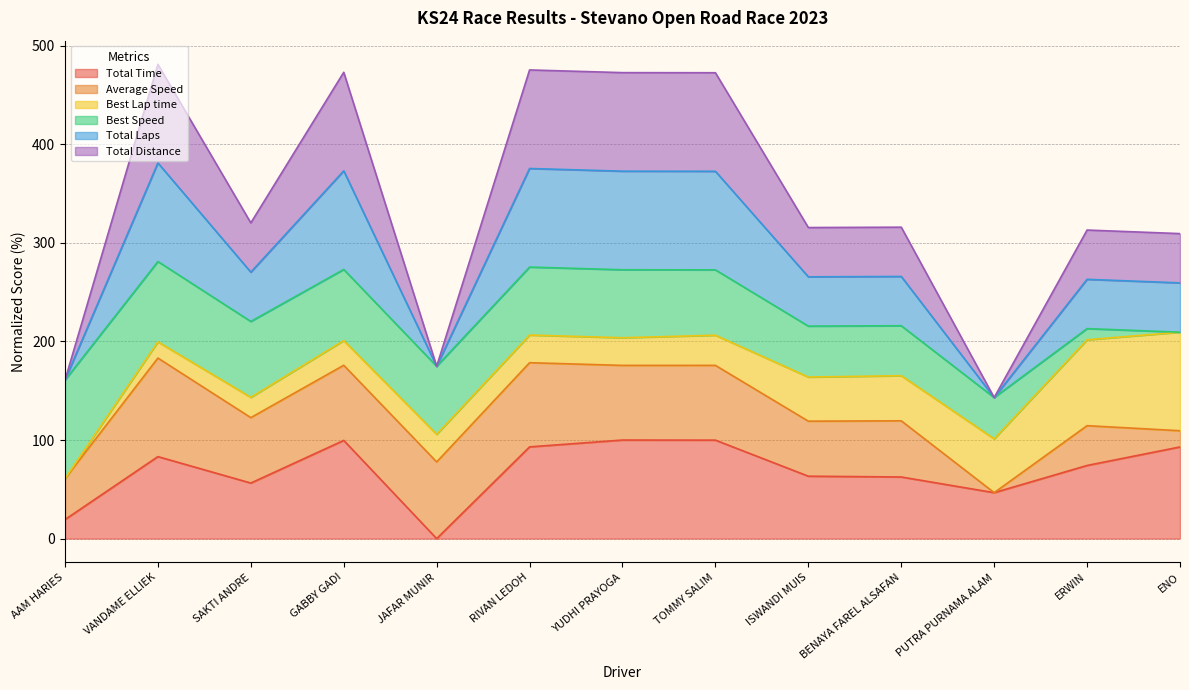

Which series has the widest spread of values?

Total Laps